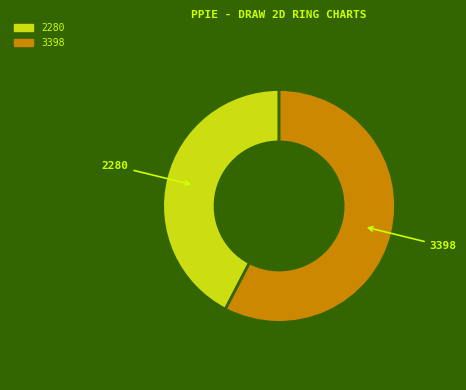

What is the majority slice?

3398